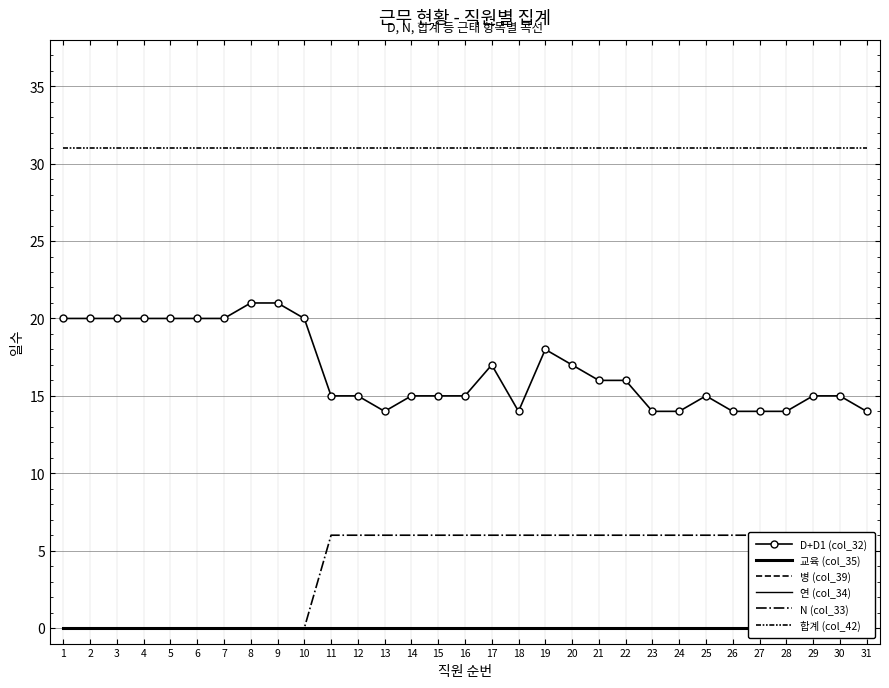

At 17, list the series in order from smallest to largest.

교육 (col_35), 병 (col_39), 연 (col_34), N (col_33), D+D1 (col_32), 합계 (col_42)